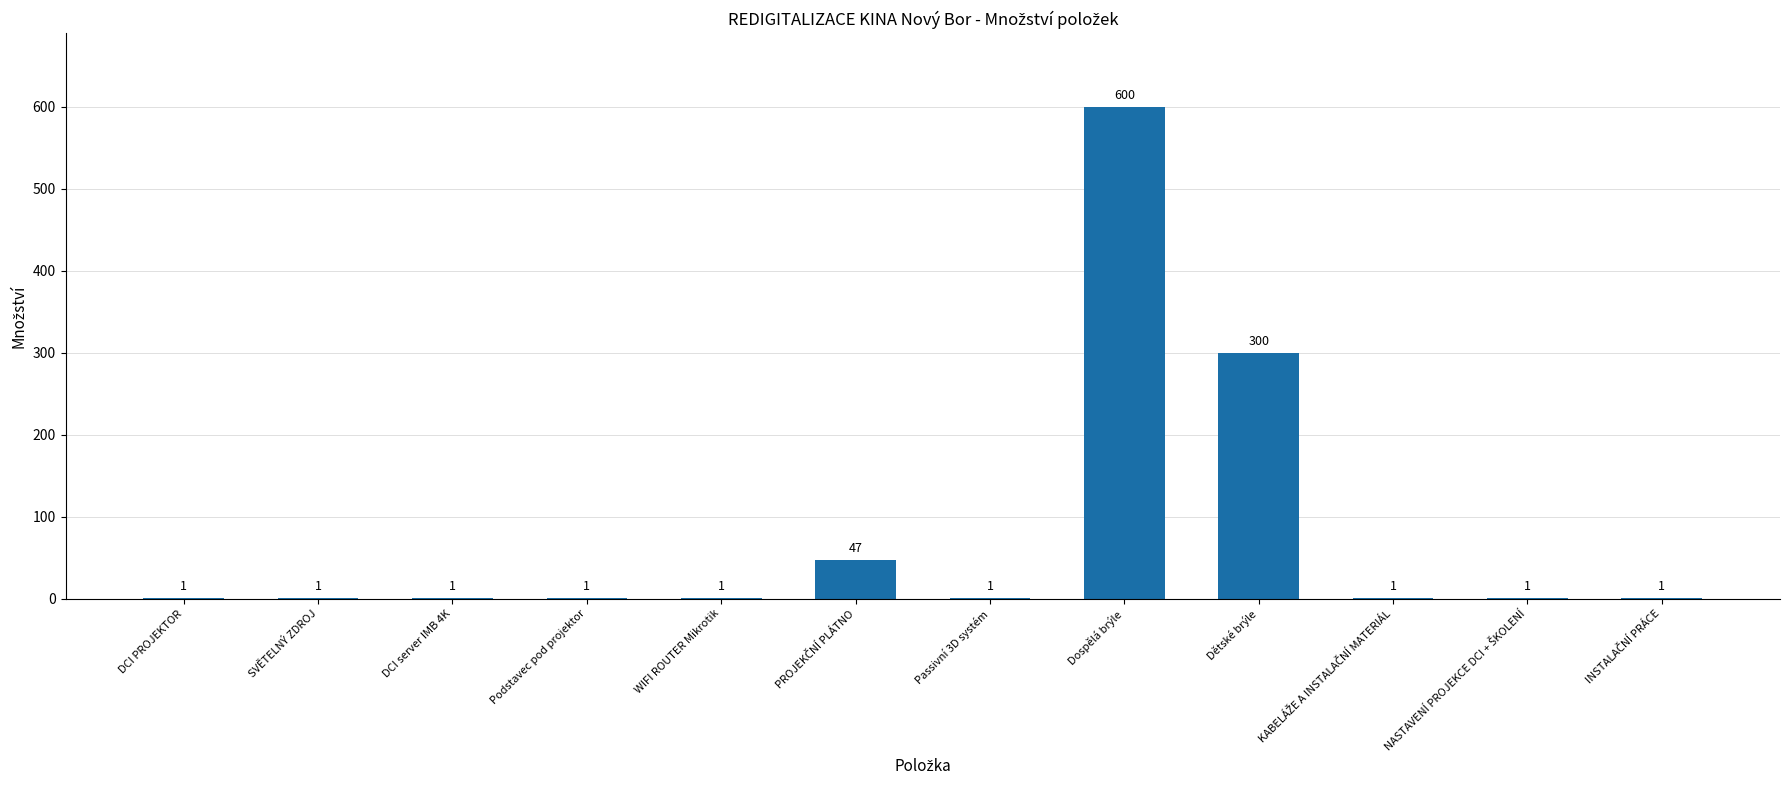

What is the change in value from WIFI ROUTER Mikrotik to Dětské brýle?

+299